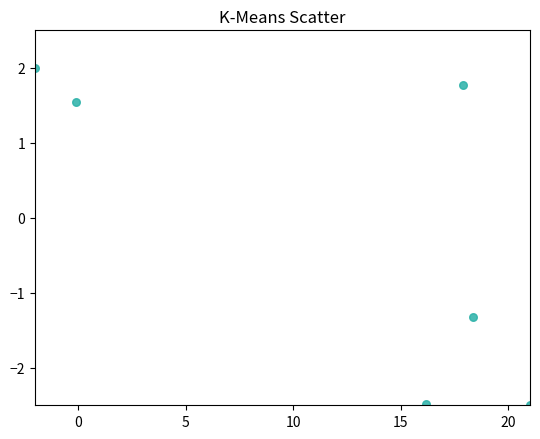

What is the range of Y values (max minus min)?

4.5